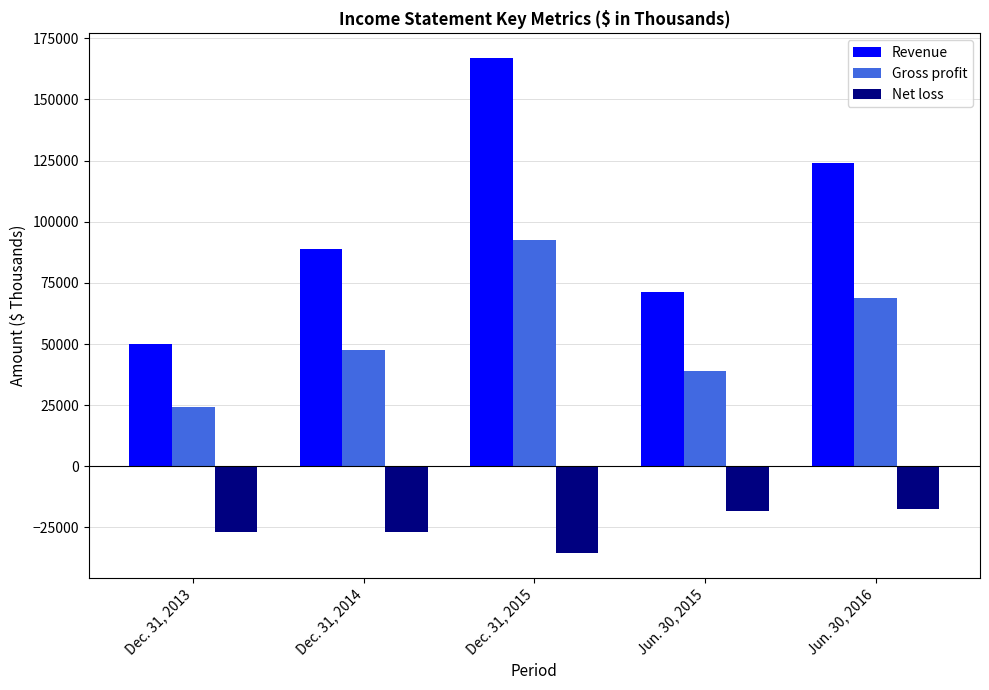

What position from the left is Jun. 30, 2015?

4